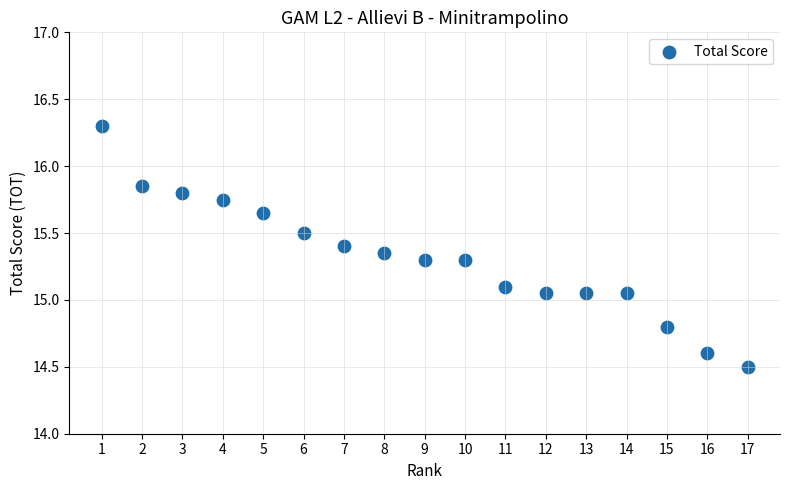

What is the range of Y values (max minus min)?

1.8